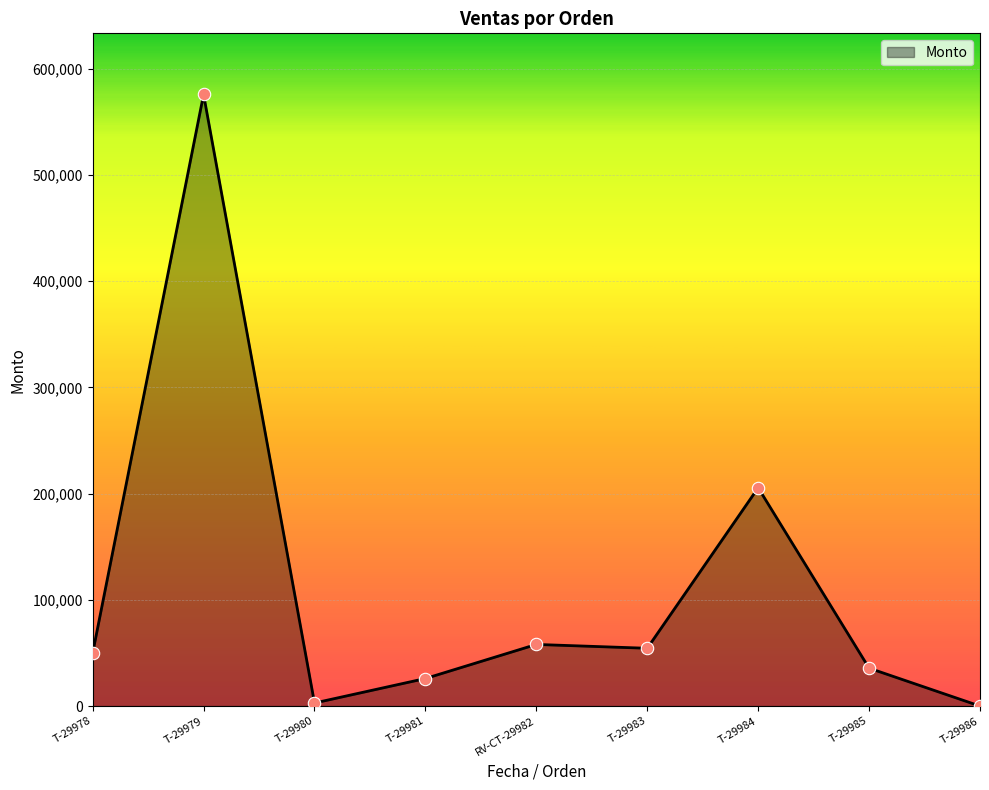

Which has a higher value, T-29979 or T-29981?

T-29979